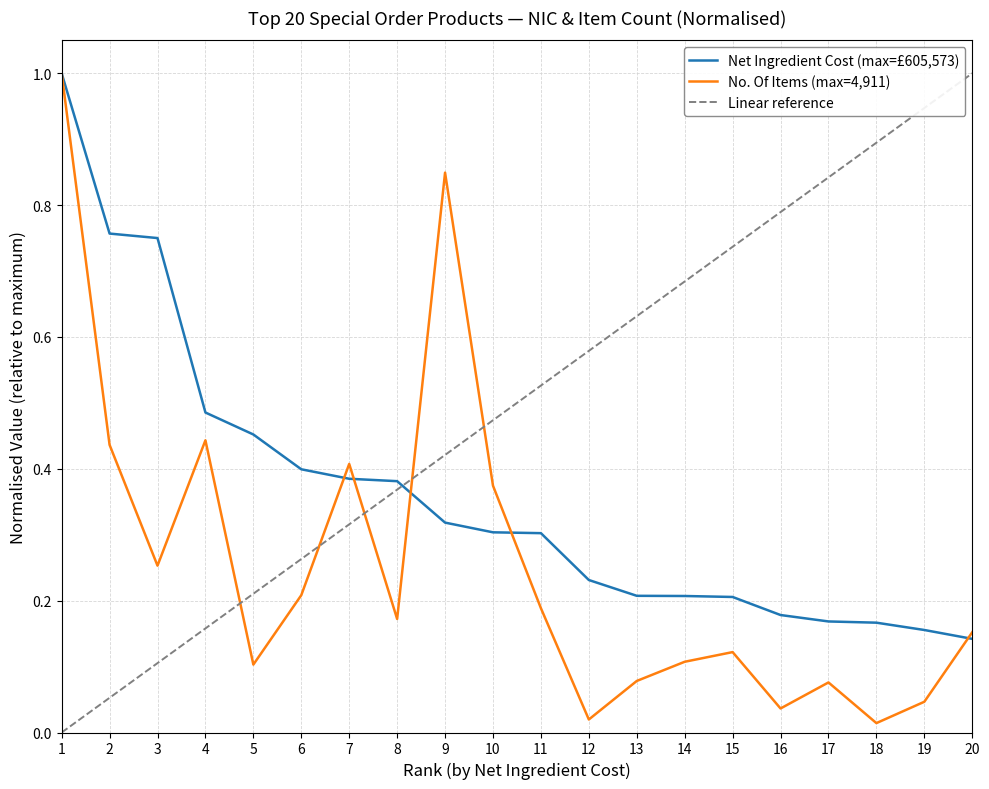

What is the sum of all No. Of Items values?

5.1